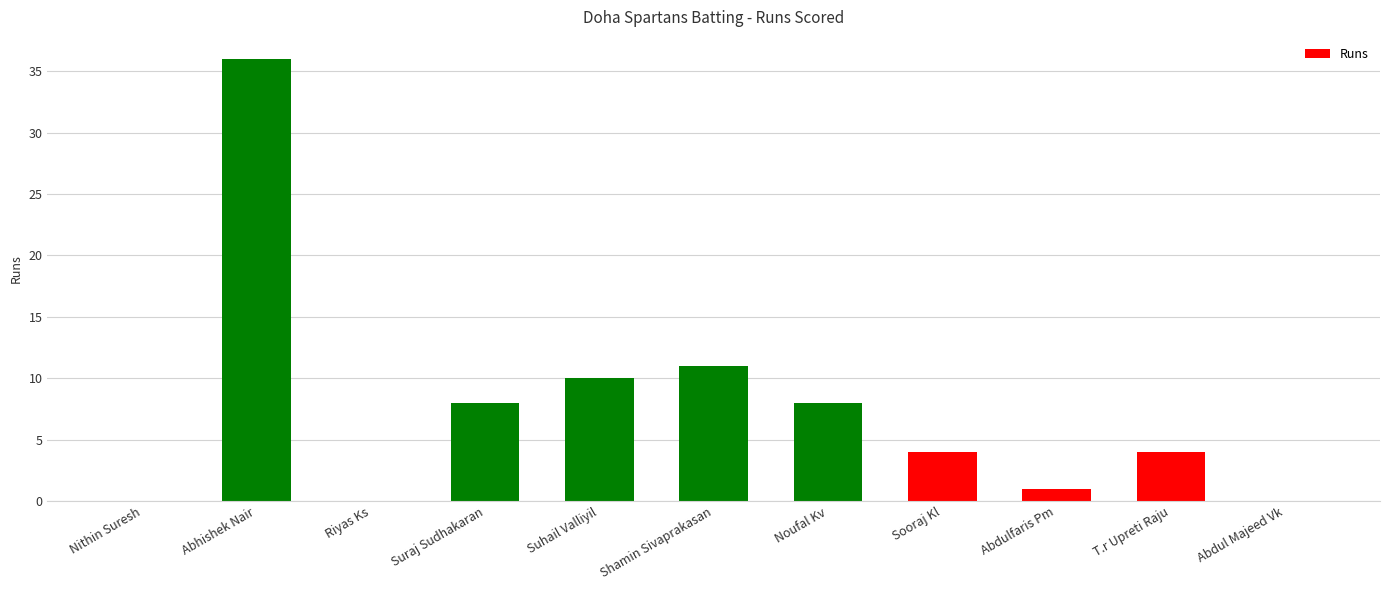

Approximately how many times larger is the value at Suhail Valliyil compared to Shamin Sivaprakasan?

0.9